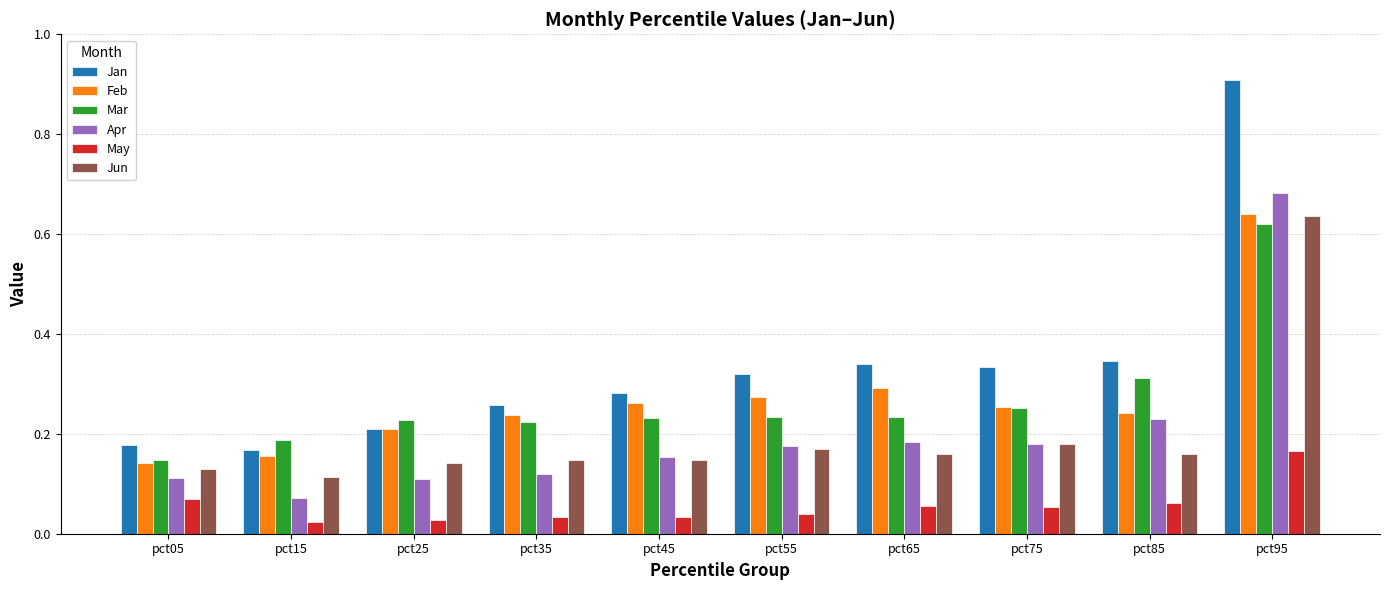

What is the total value across all series at pct65?

1.3